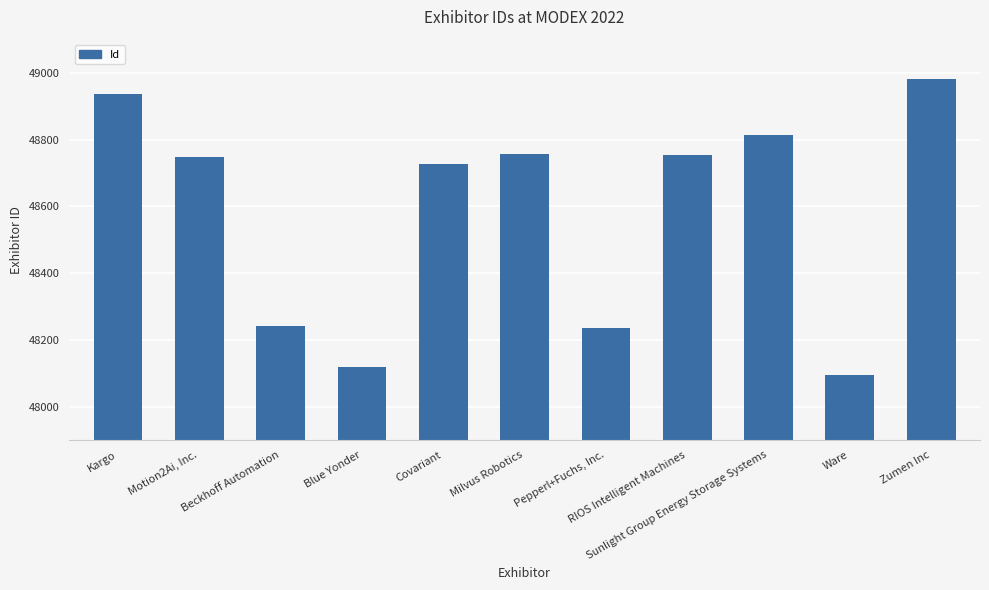

What is the label of the 3rd bar from the right?

Sunlight Group Energy Storage Systems